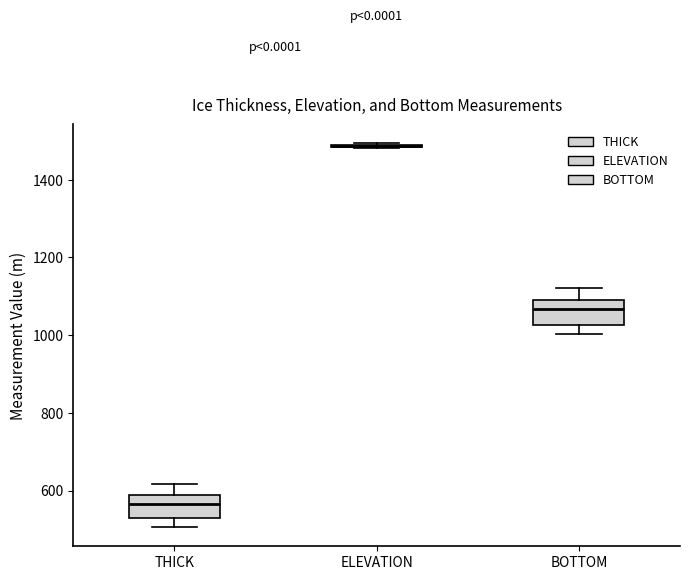

Reading left to right, read every box against the y-axis: the position of its median line, the range the box covers, and the ends of its whiskers. The values are not printed on the chart, so give them approximately, as read against the axis.

THICK: median 560, box 540 to 580, whiskers 500 to 620
ELEVATION: box collapsed to a line at 1480, whiskers 1480 to 1500
BOTTOM: median 1060, box 1020 to 1100, whiskers 1000 to 1120